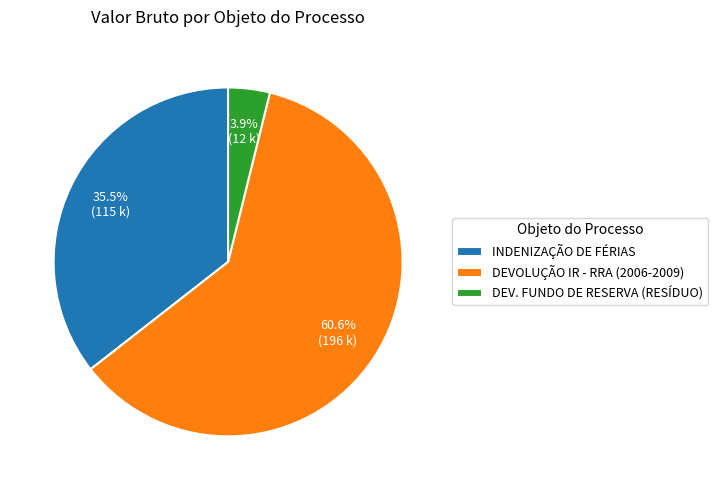

Which category accounts for the majority?

DEVOLUÇÃO IR - RRA (2006-2009)